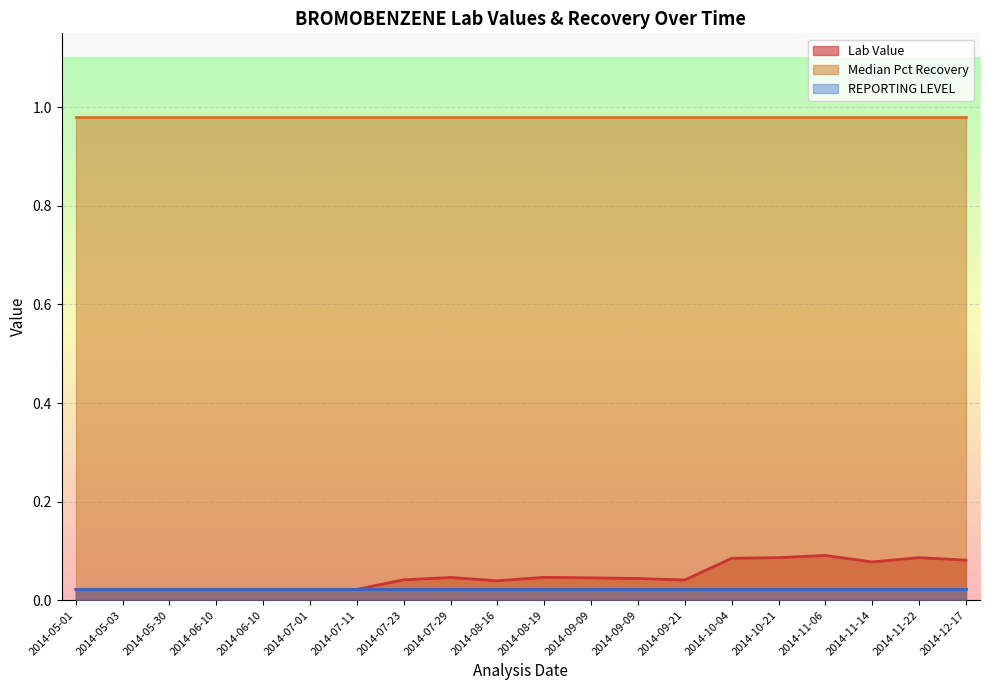

The value of Lab Value at 2014-10-21 is 0.1. True or false?

True